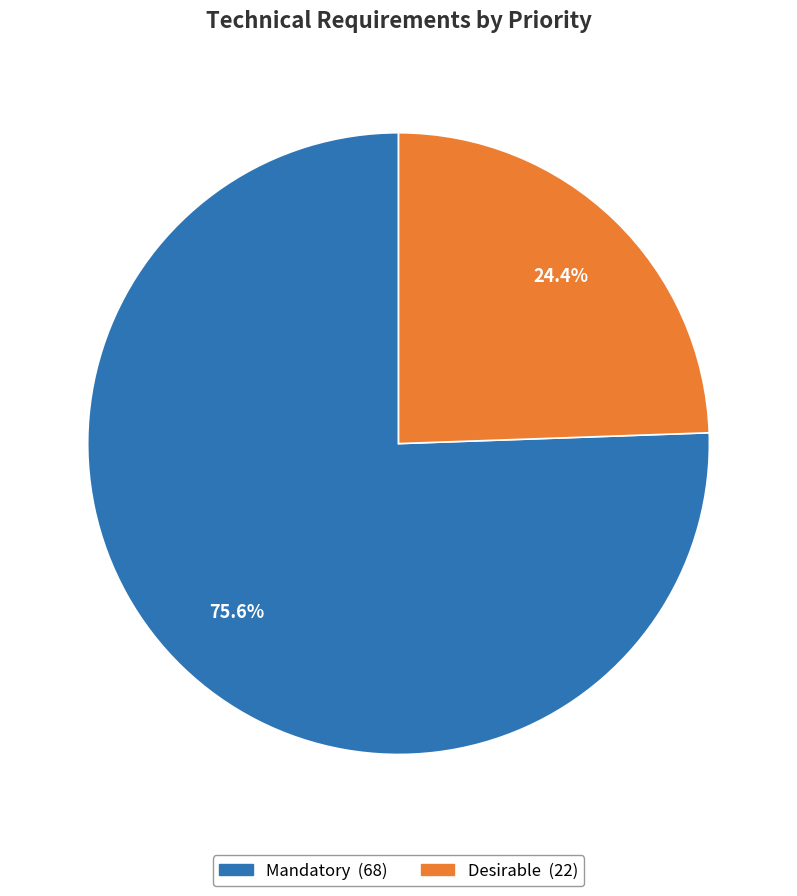

Rank the categories by value from highest to lowest.

Mandatory, Desirable